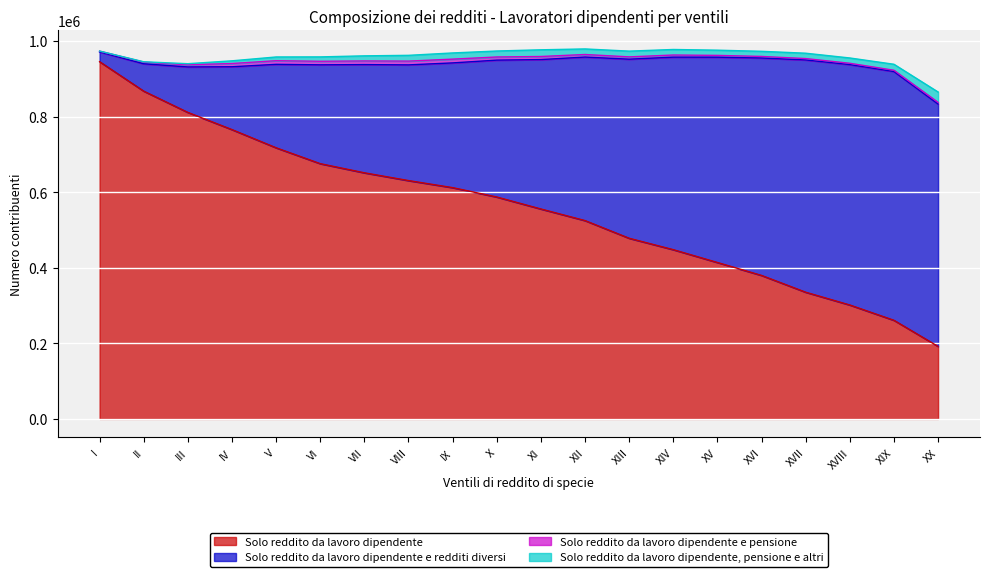

At how many categories does at least one series exceed 866897?

2